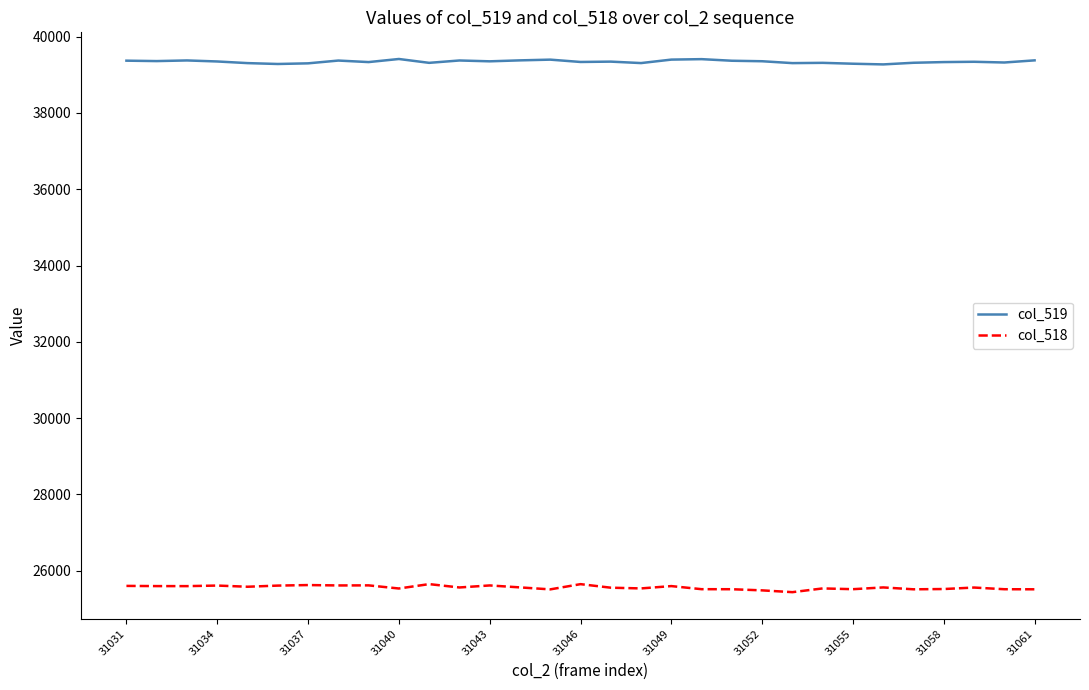

At how many categories does at least one series exceed 31947?

31